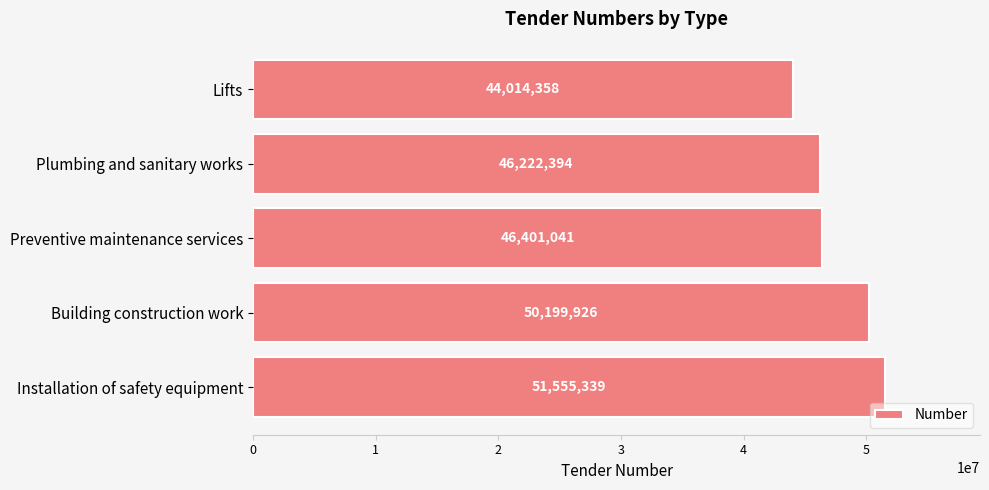

Reading bottom to top, extract all data points from this chart.

Installation of safety equipment=51555339	Building construction work=50199926	Preventive maintenance services=46401041	Plumbing and sanitary works=46222394	Lifts=44014358